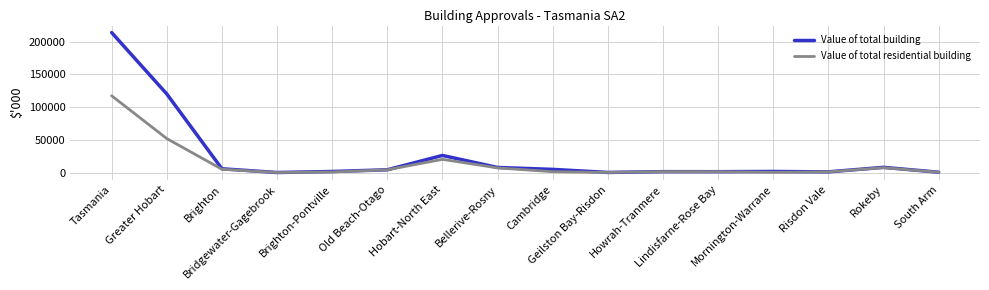

What is the approximate value of Value of total residential building at South Arm?

425.0